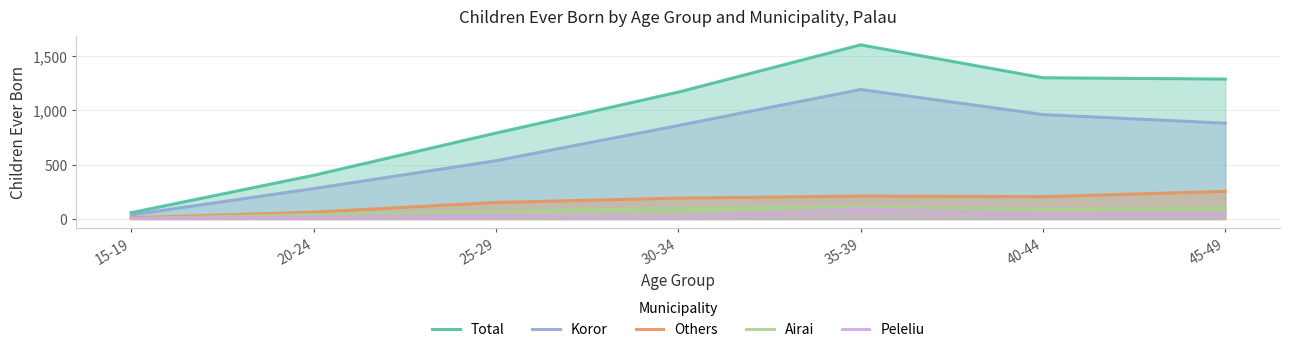

What is the sum of all Peleliu values?

264